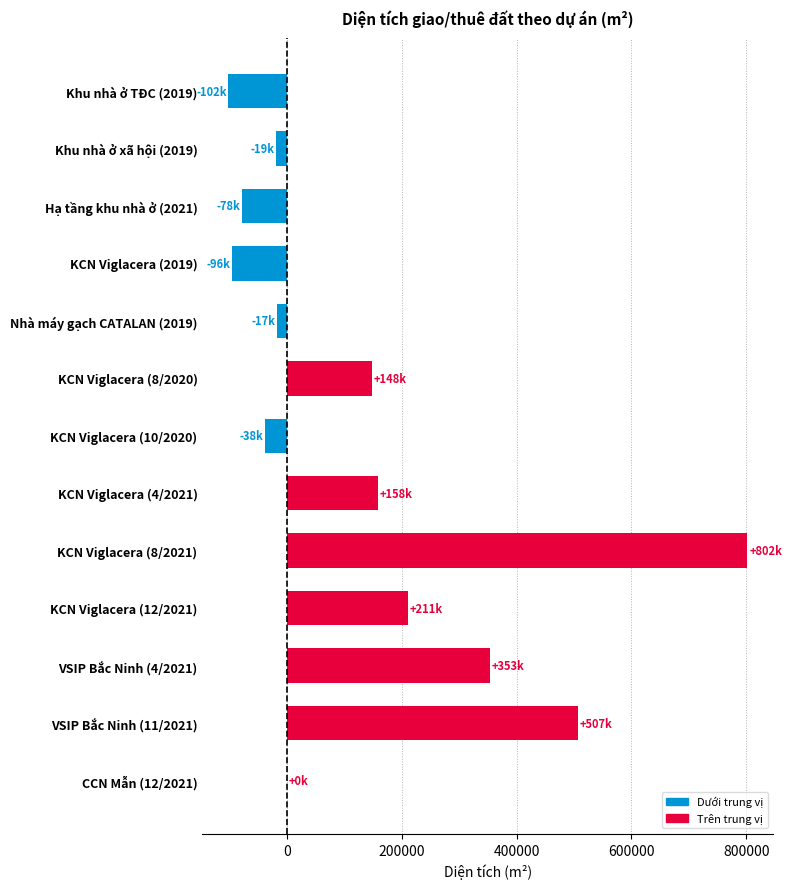

What is the sum of the values at Khu nhà ở TĐC (2019) and KCN Viglacera (8/2021)?

699689.1